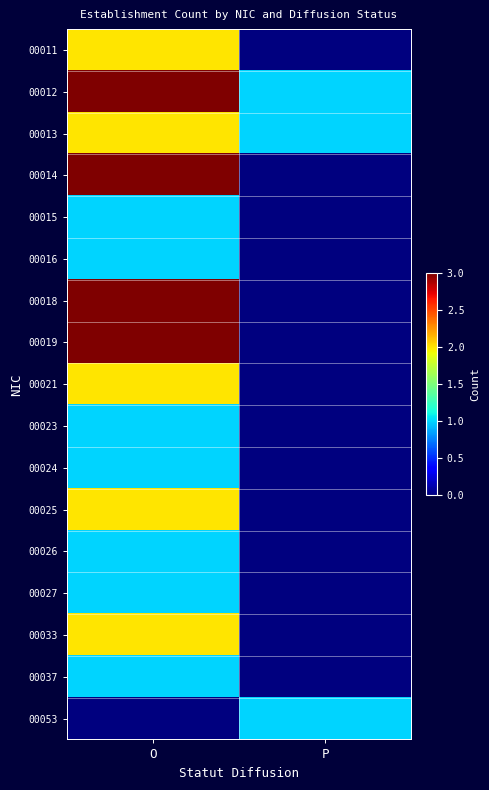

How many categories are shown in the chart?

2